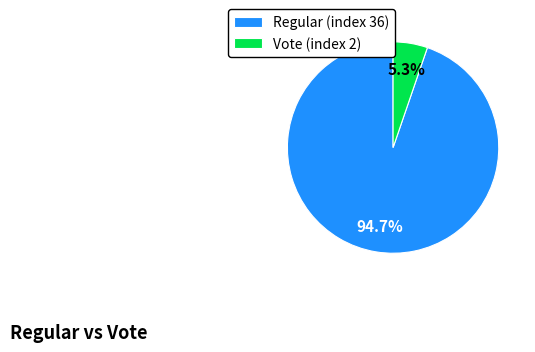

How much of the chart is everything except Vote (index 2)?

94.7%